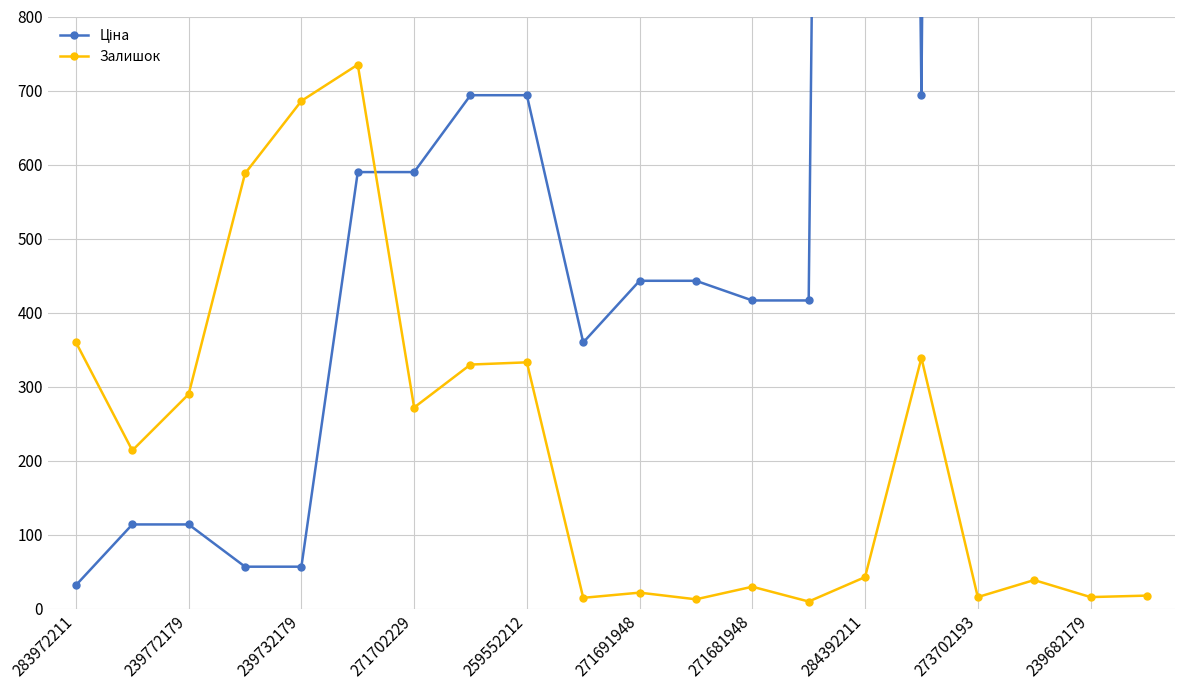

Where is Залишок nearest to the value 372?

283972211